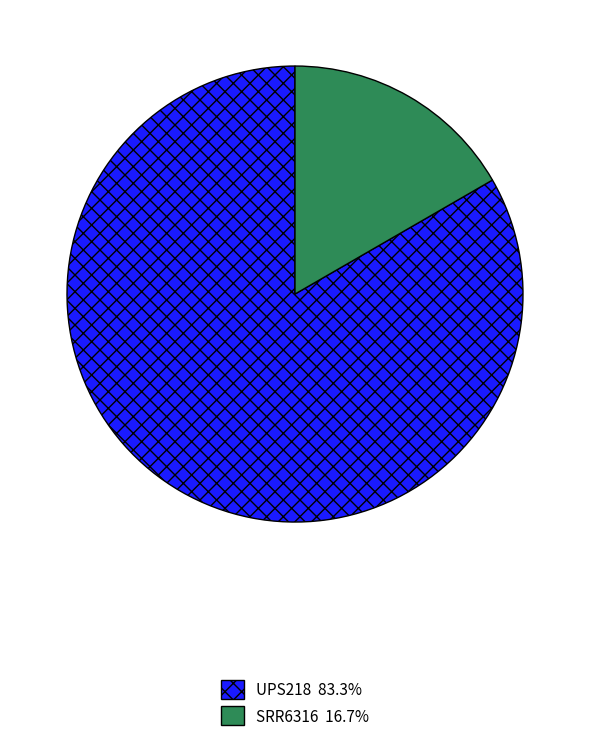

Approximately how many times larger is the value at UPS218 compared to SRR6316?

5.0